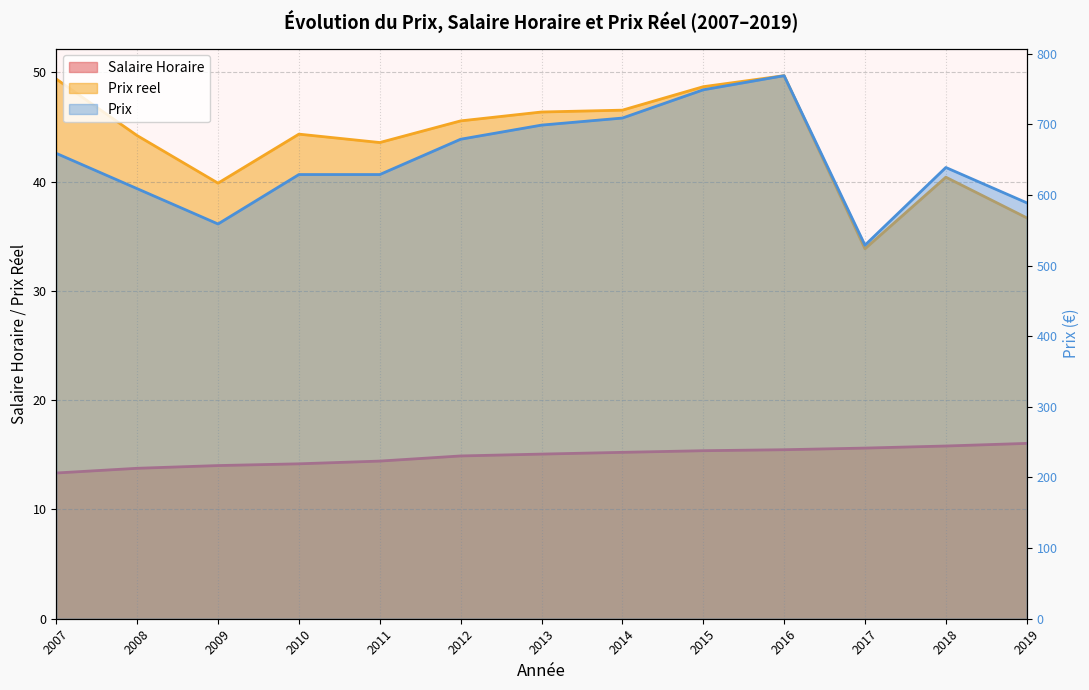

Rank the series by their maximum value, from lowest to highest.

Salaire Horaire, Prix reel, Prix